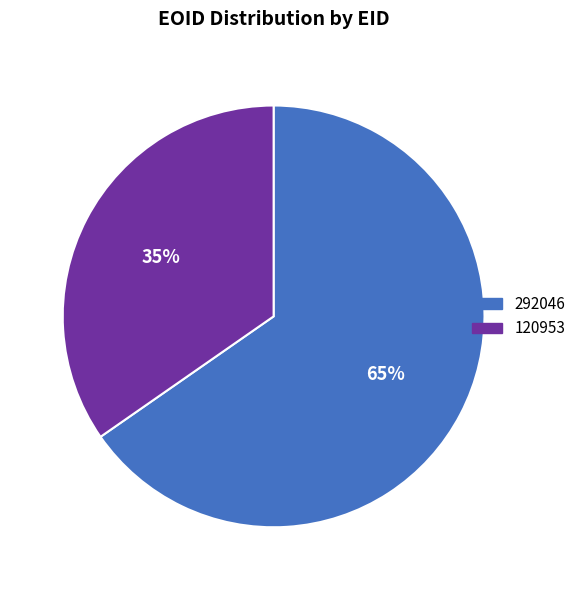

Which category has the smallest portion of the pie?

120953